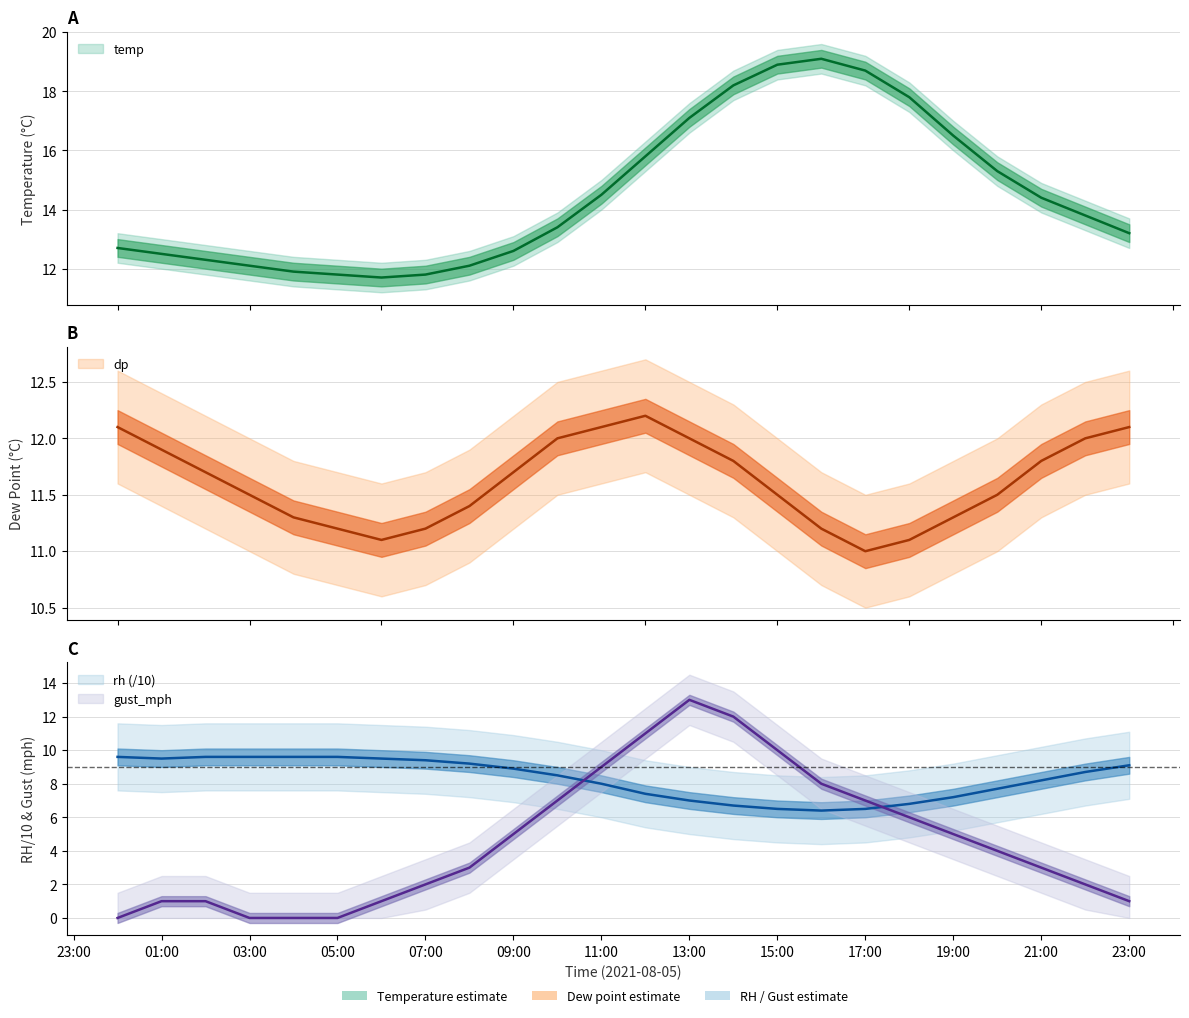

What value does the temp series have at 05:00?

11.8